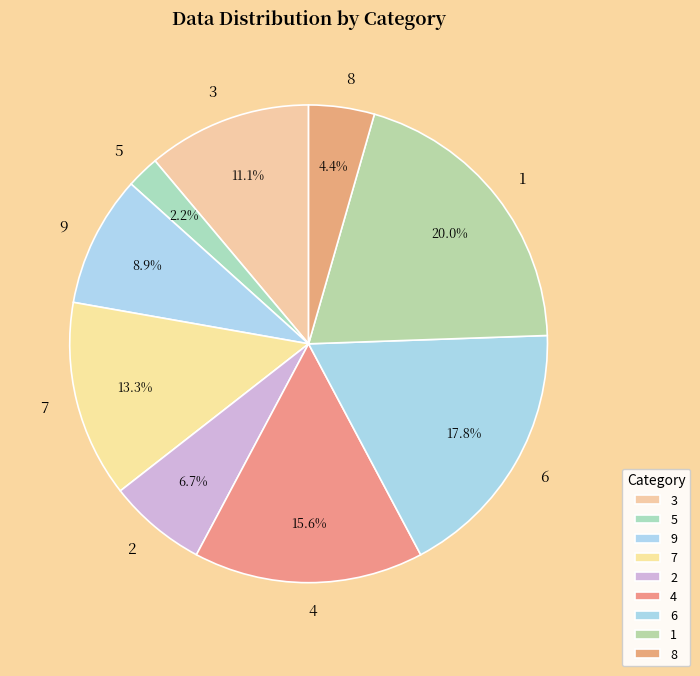

Is it true that 5 is 2% of the pie?

True